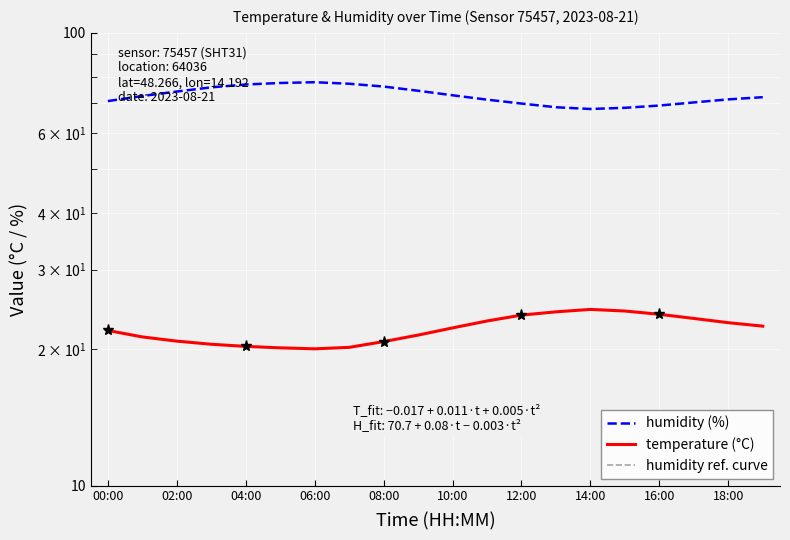

What is the value of the humidity ref. curve point at the 13th from the left?

2.7